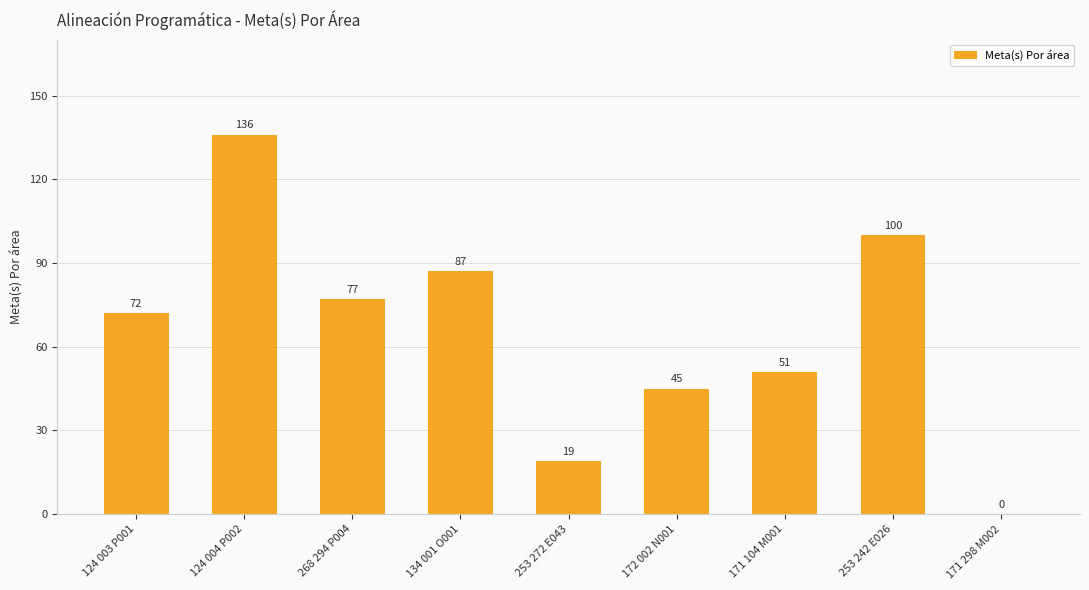

Between 124 004 P002 and 268 294 P004, which is larger?

124 004 P002